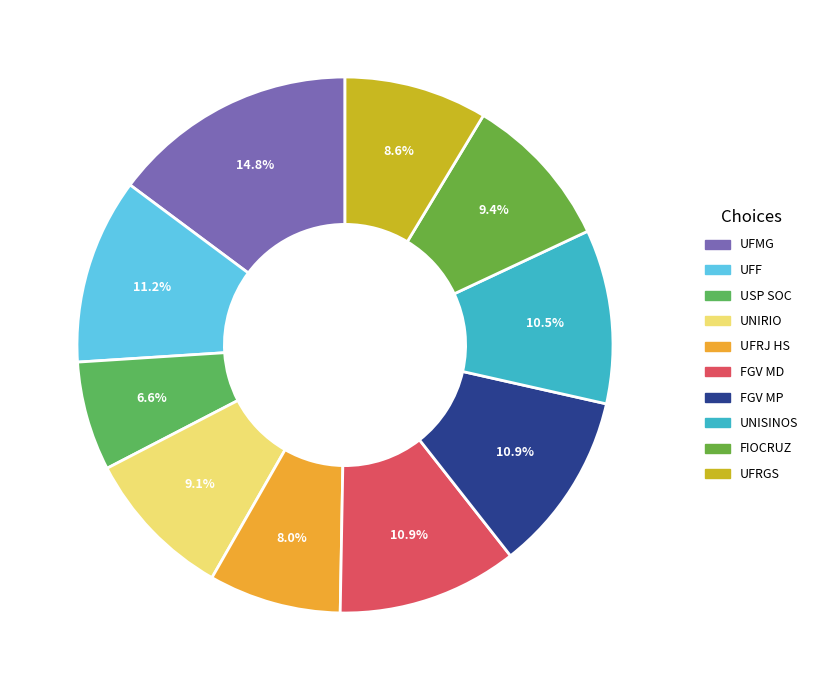

What percentage is the UFMG slice, to the nearest percent?

15%